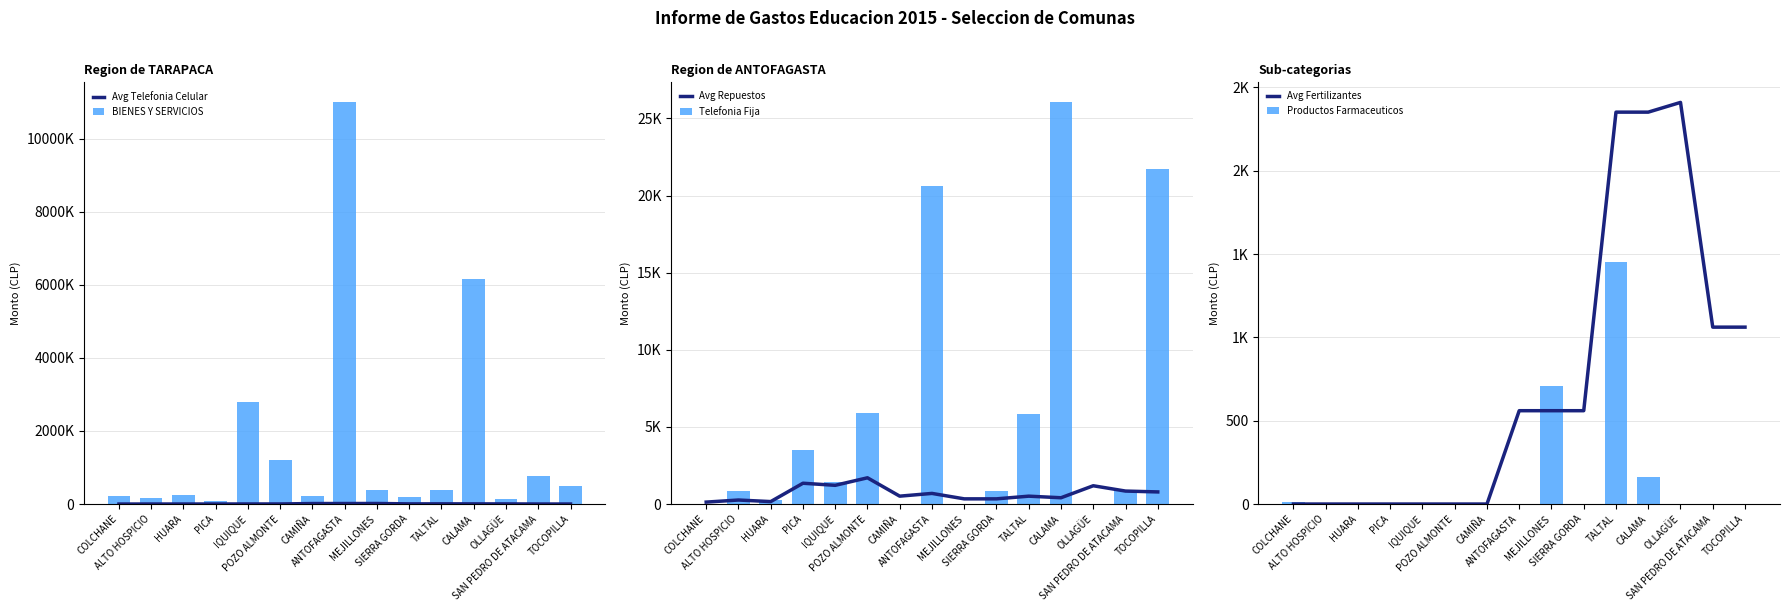

What is the average value of the Telefonia Fija series?

5865.8